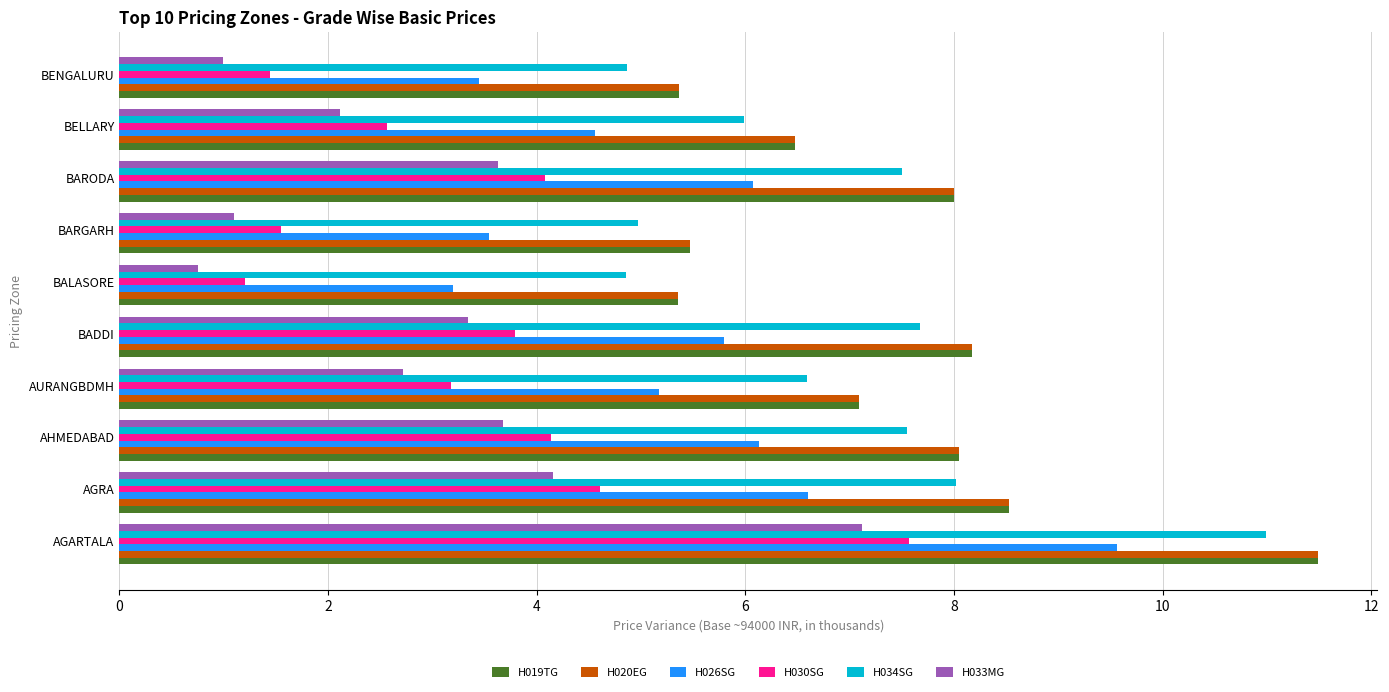

What is the difference between the maximum and second lowest values in the H020EG series?

6.1